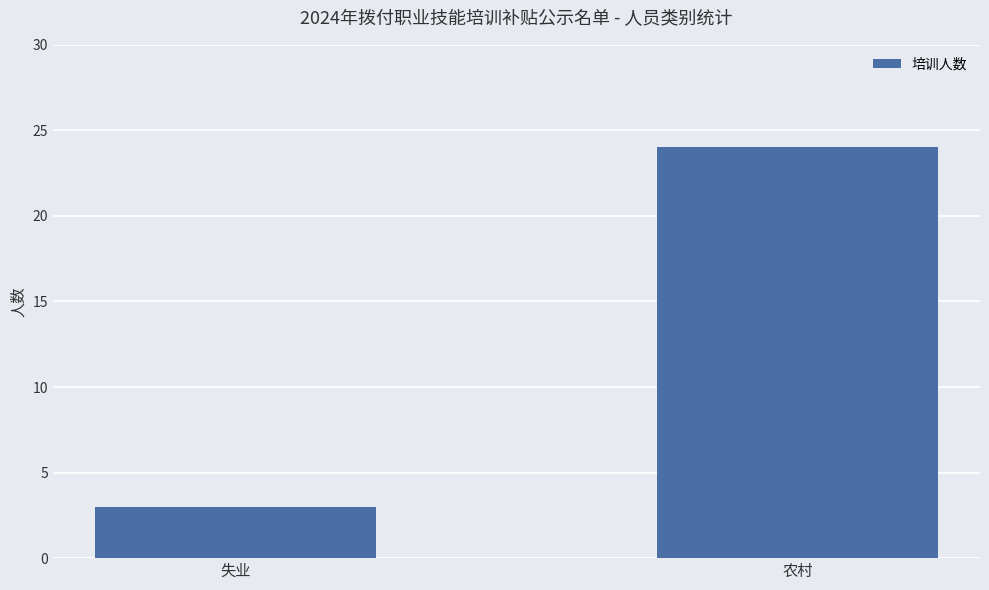

What is the change in value from 失业 to 农村?

+21